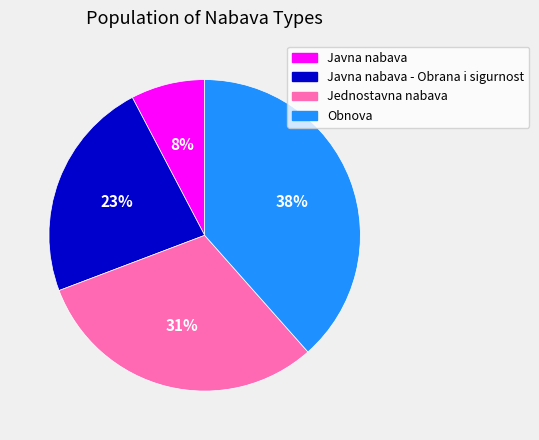

To the nearest percent, what is the combined percentage of Jednostavna nabava and Javna nabava - Obrana i sigurnost?

54%